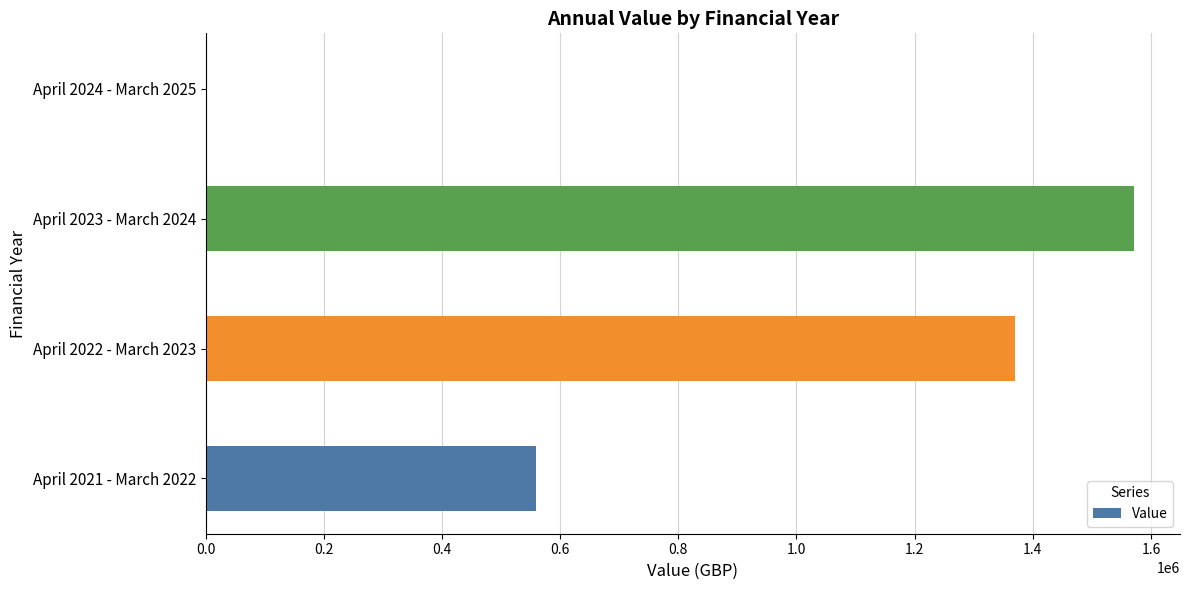

What is the sum of all values?

3499993